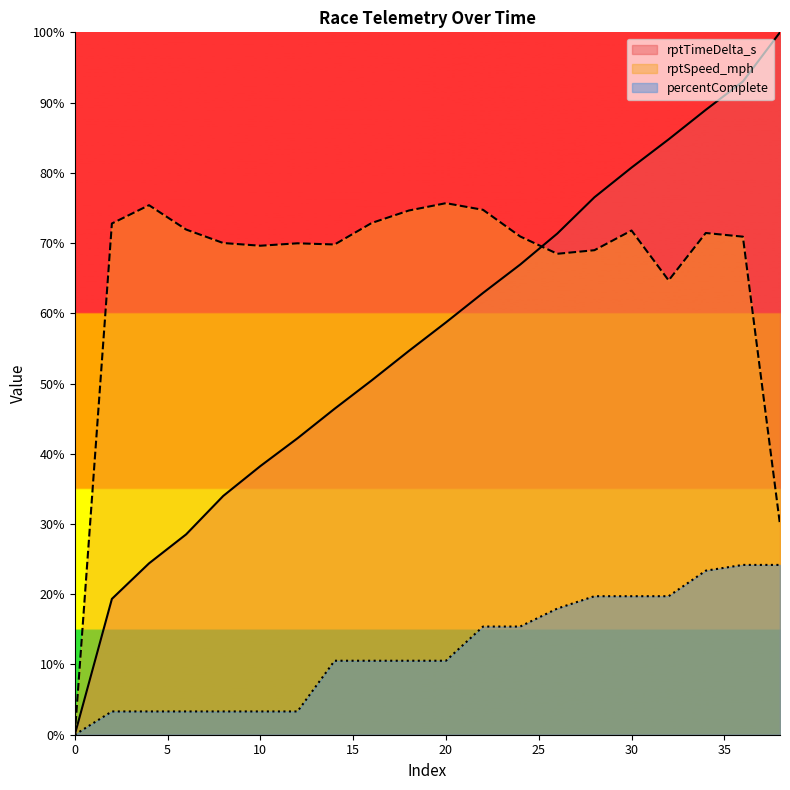

At which label is rptSpeed_mph closest to 37?

38